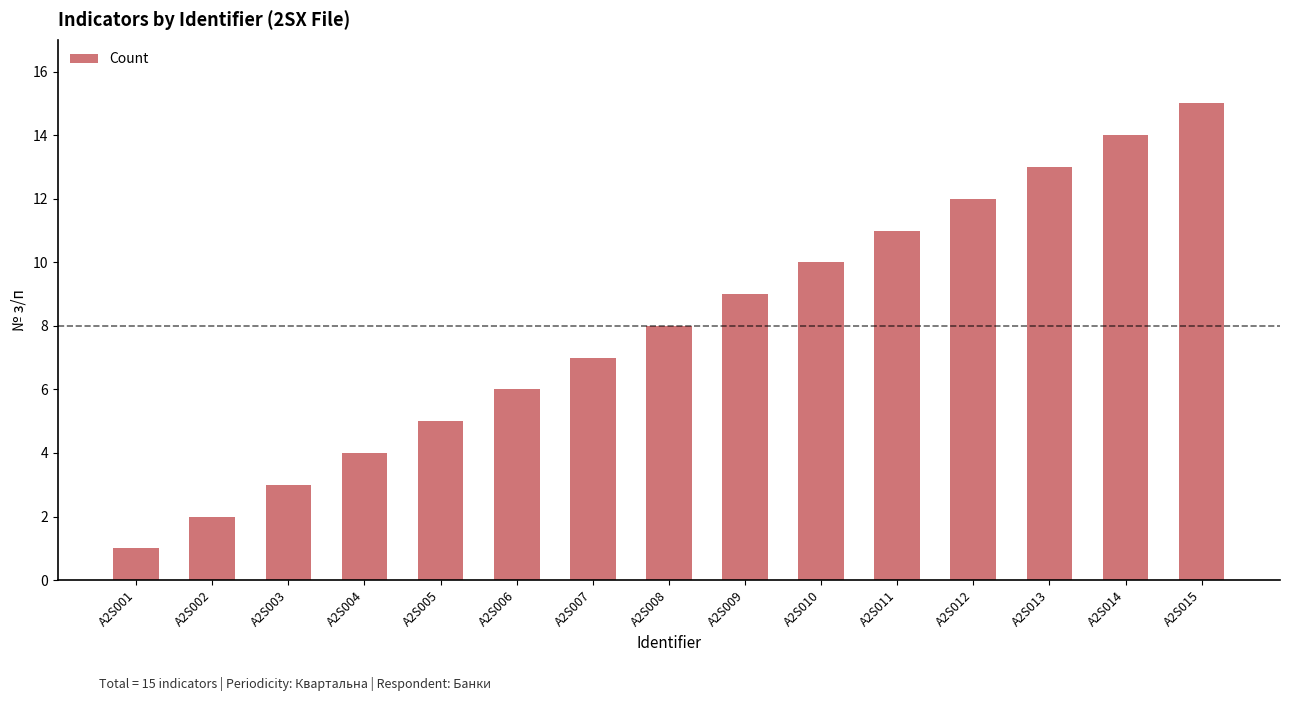

What is the value of the 4th bar from the left?

4